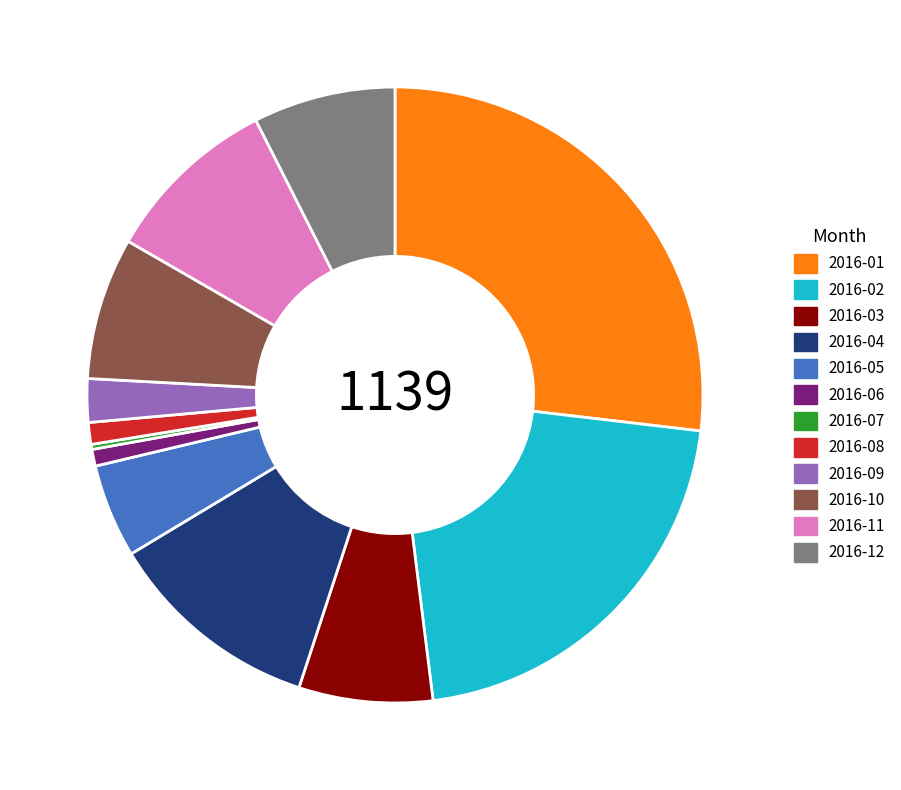

Between 2016-09 and 2016-08, which is larger?

2016-09